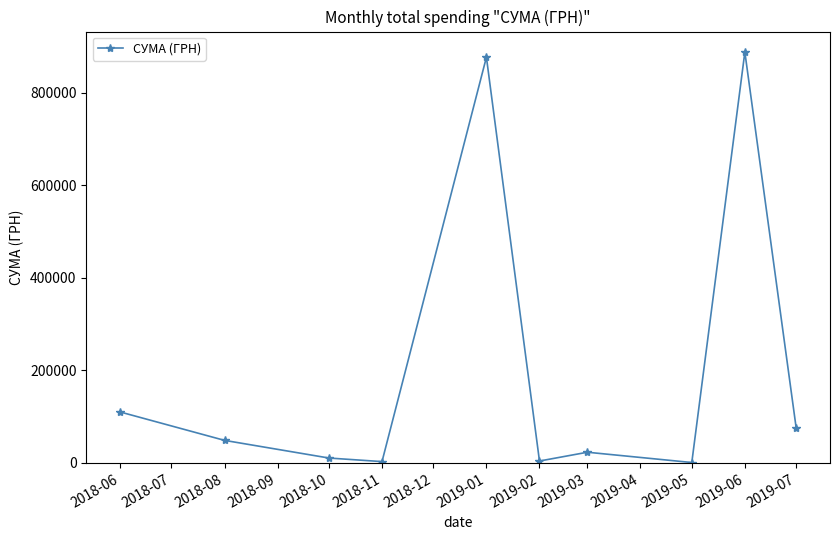

Is it true that the value at 2019-01 is 584356.4?

False